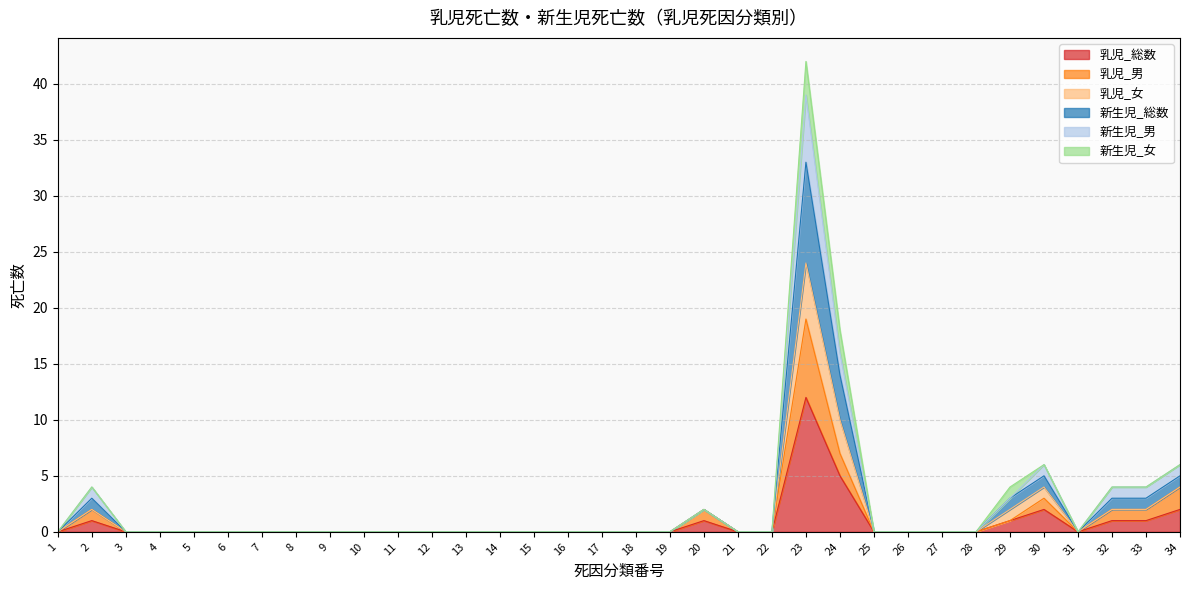

True or false: 乳児_男 and 乳児_総数 cross at least once.

False